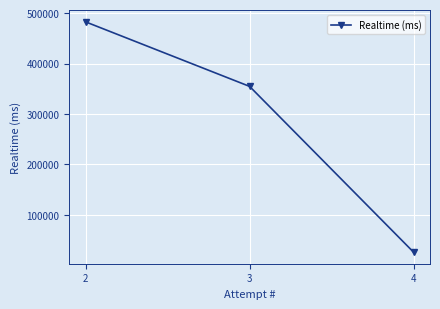

Reading left to right, extract all data points from this chart.

2=482573	3=354681	4=26068